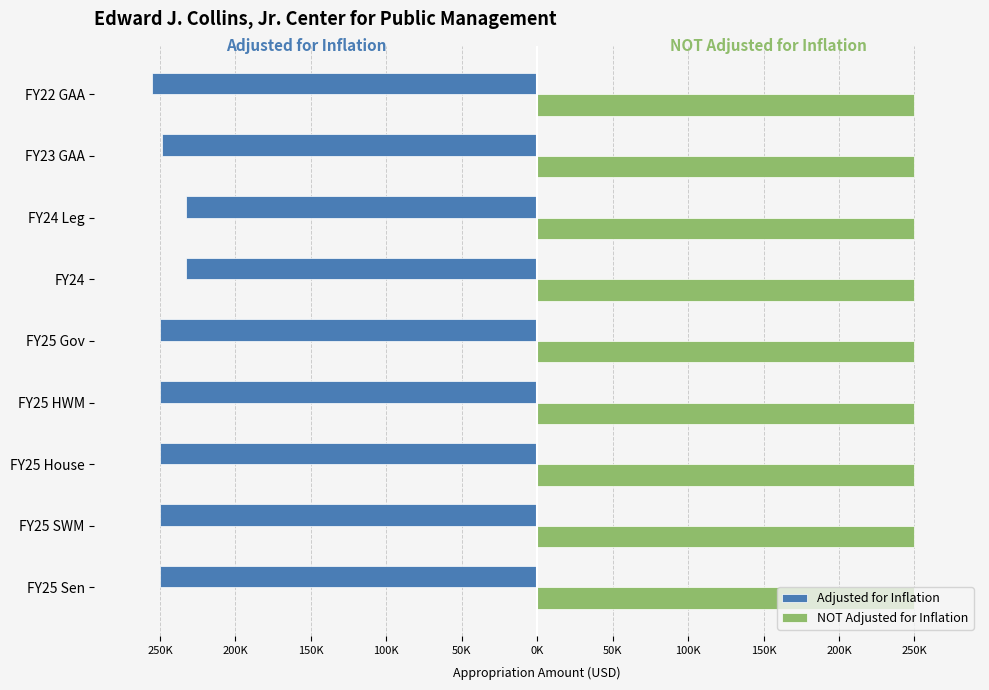

What are all the series names shown in the legend?

Adjusted for Inflation, NOT Adjusted for Inflation